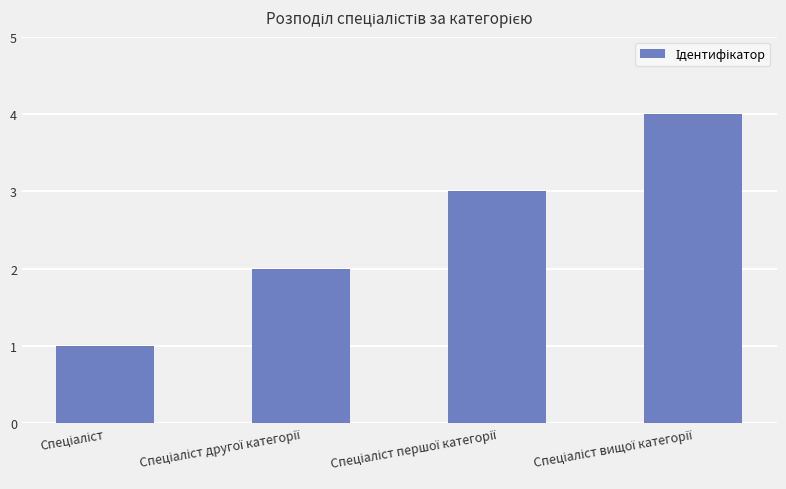

What is the sum of all values?

10